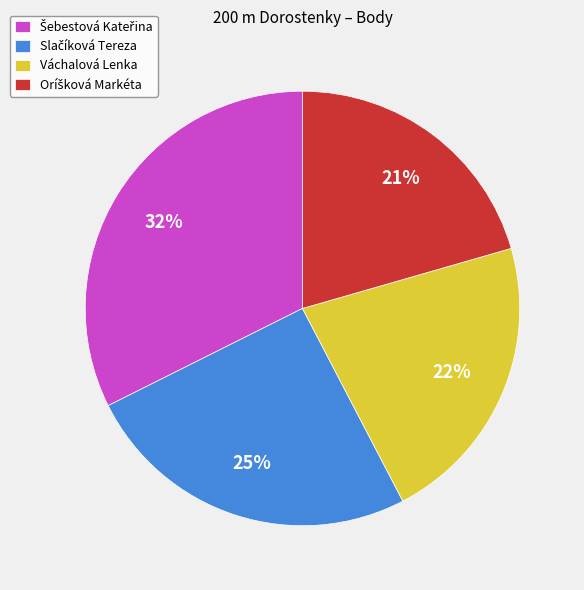

True or false: Váchalová Lenka accounts for 22% of the total.

True